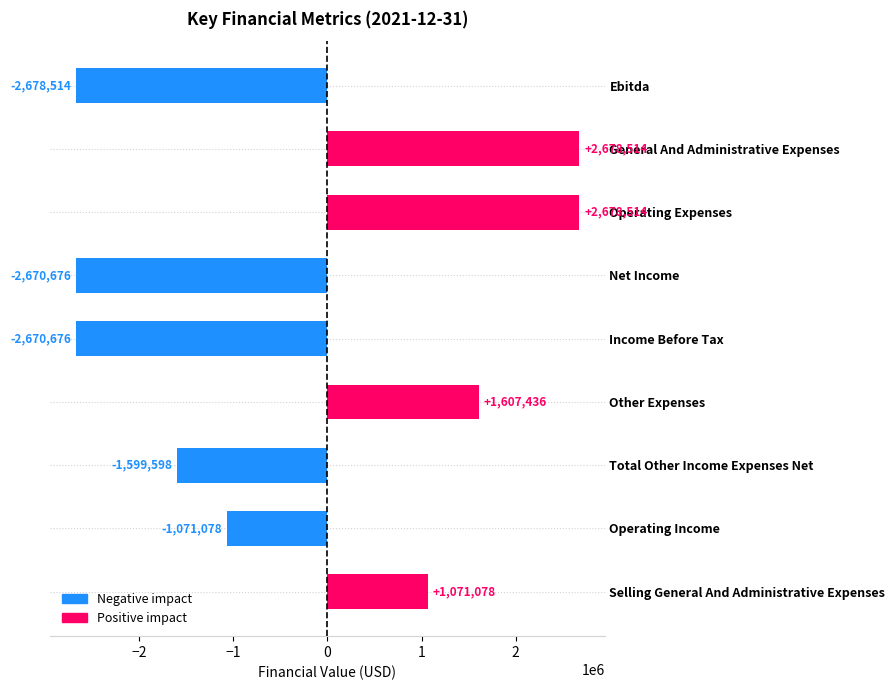

What is the smallest value displayed?

-2678514